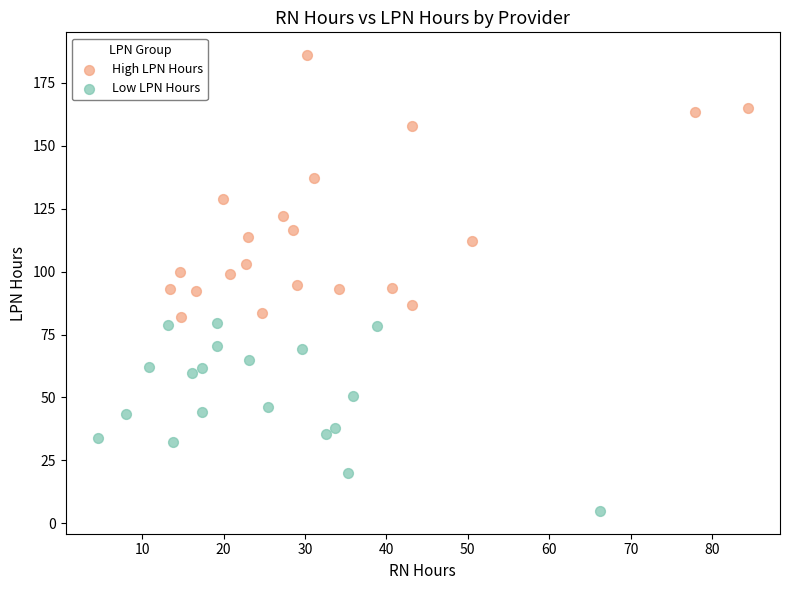

Which series reaches the minimum Y coordinate?

Low LPN Hours